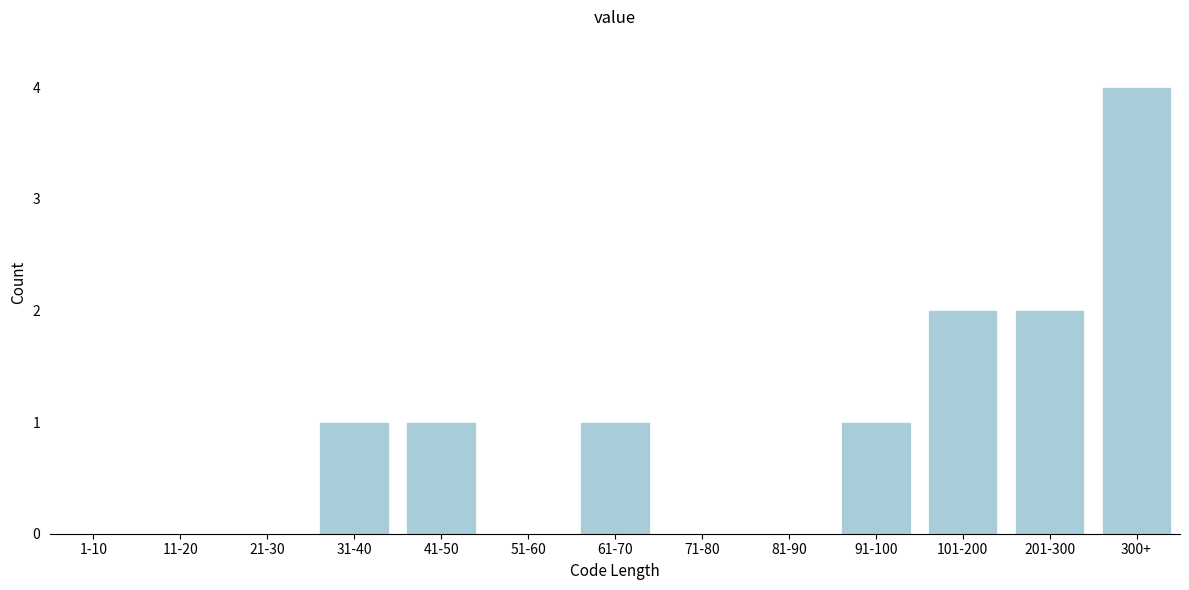

Reading left to right, transcribe all the data shown in this chart.

1-10=0	11-20=0	21-30=0	31-40=1	41-50=1	51-60=0	61-70=1	71-80=0	81-90=0	91-100=1	101-200=2	201-300=2	300+=4